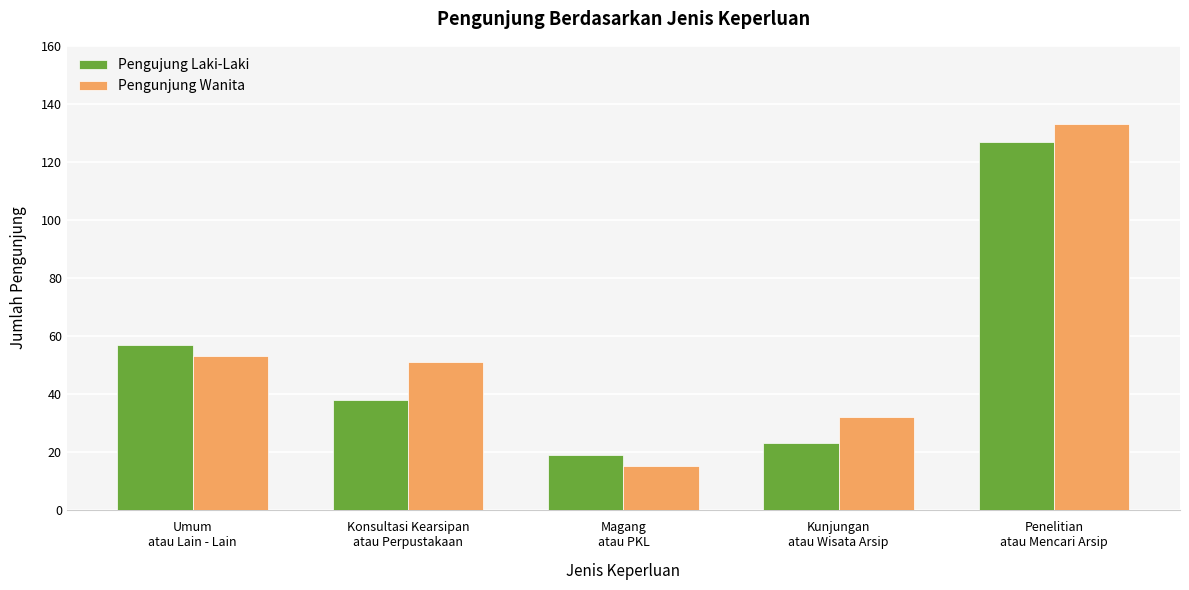

What is the sum of all Pengujung Laki-Laki values?

264